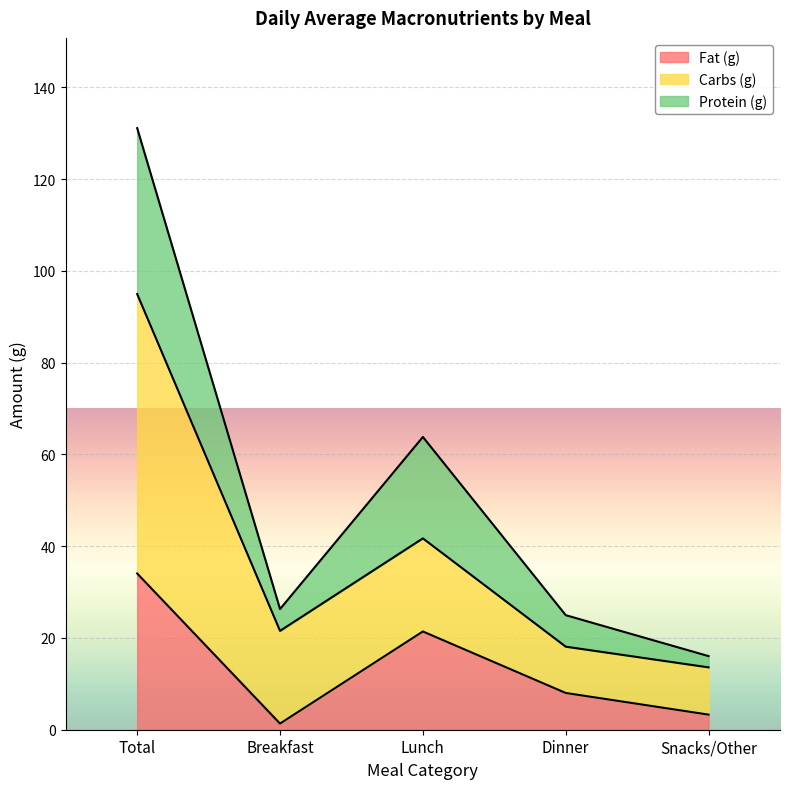

What is the label of the 3rd point from the left?

Lunch